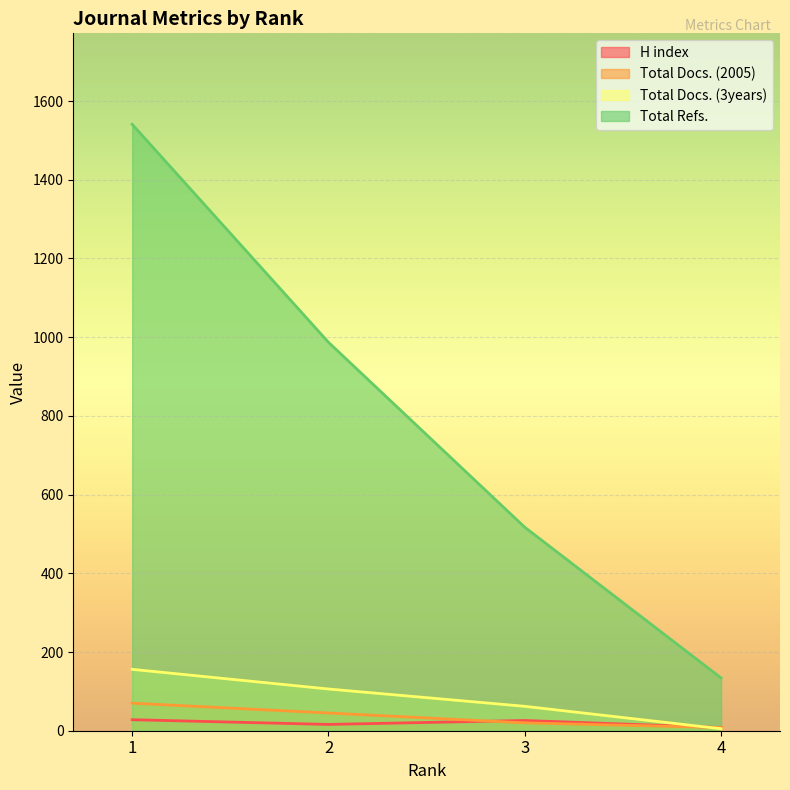

At 1, list the series in order from smallest to largest.

H index, Total Docs. (2005), Total Docs. (3years), Total Refs.